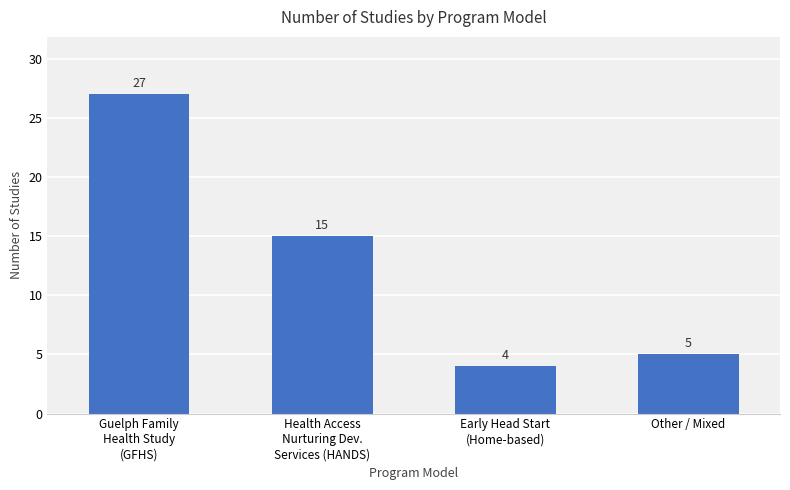

What is the label of the 2nd bar from the right?

Early Head Start
(Home-based)